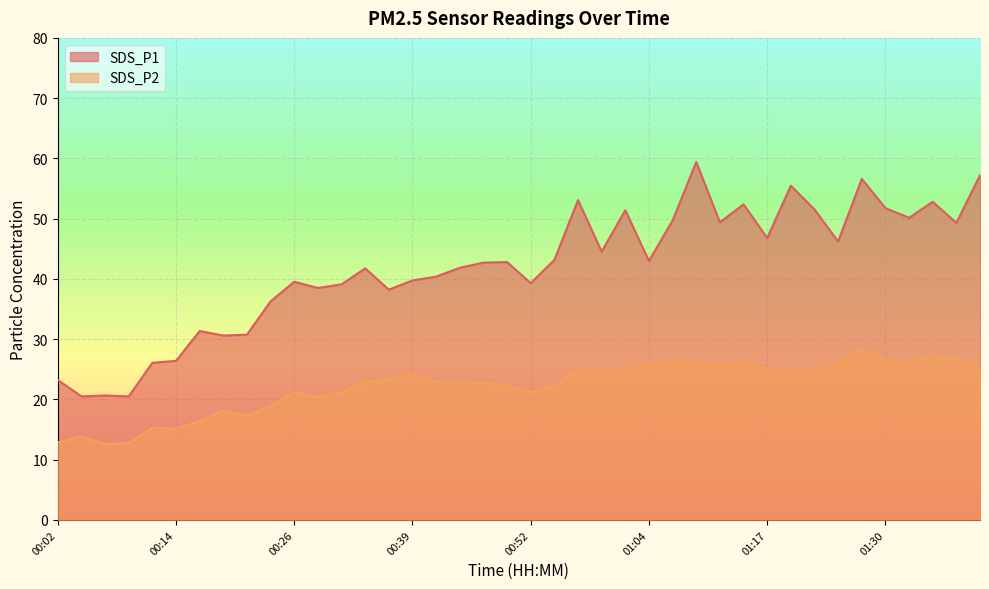

True or false: SDS_P2 has more than 2 points higher than both neighbors.

True